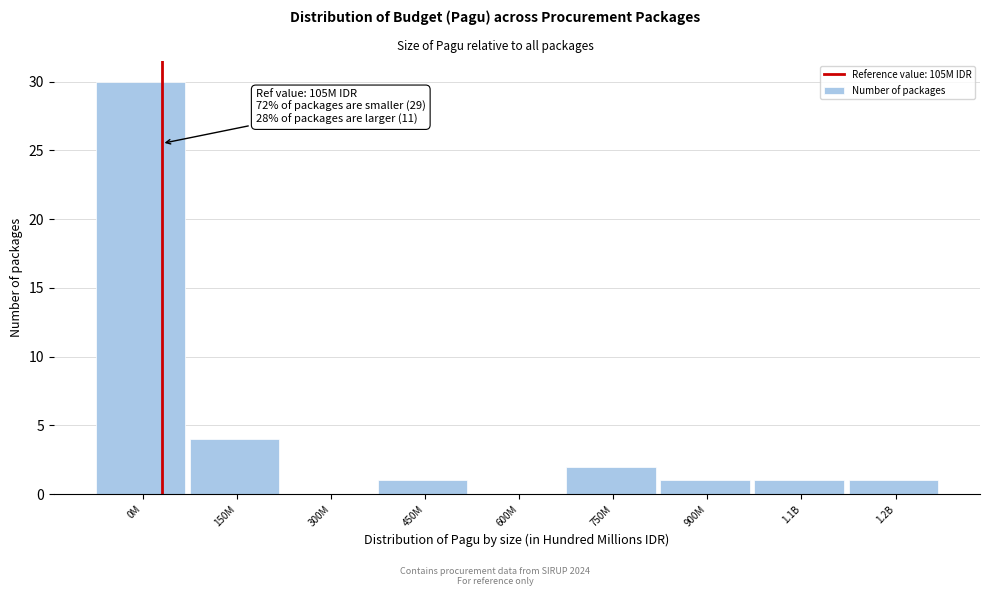

Reading left to right, what are all the values shown in this chart?

0M=30	150M=4	300M=0	450M=1	600M=0	750M=2	900M=1	1.1B=1	1.2B=1